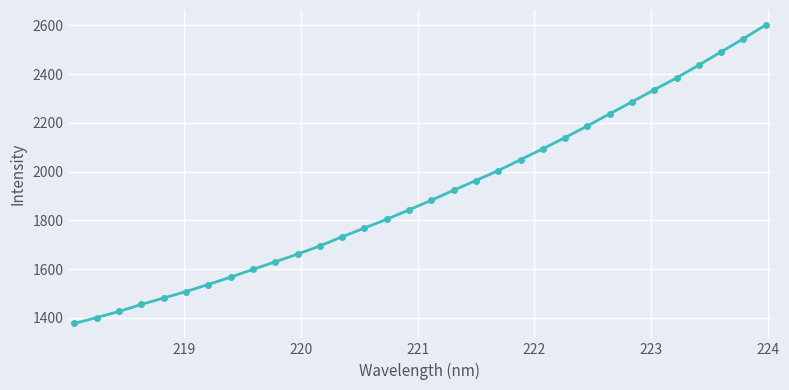

What is the difference between the second highest and second lowest values?

1143.8